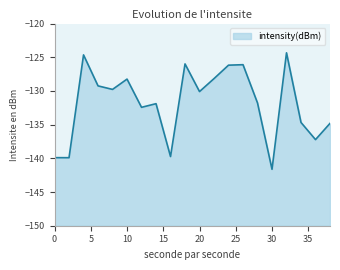

Between 12 and 22, which is larger?

22